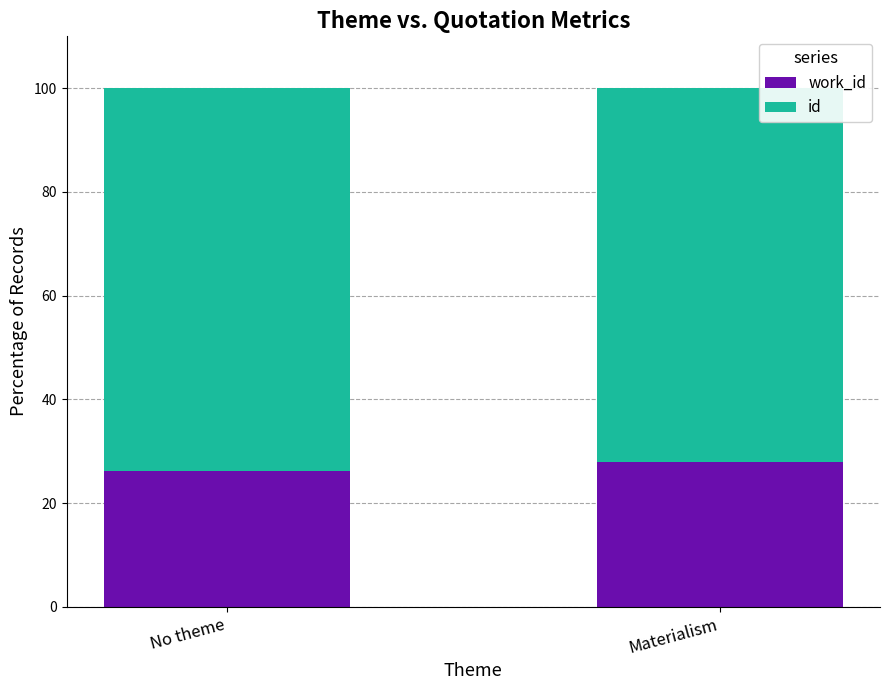

What is the total value across all series at No theme?

100.0